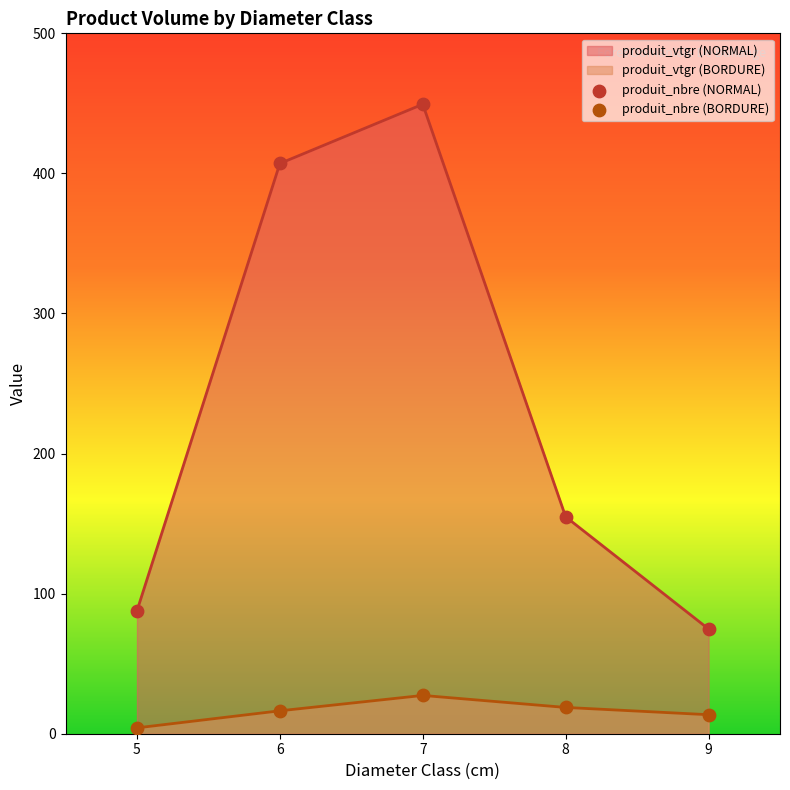

At how many categories does at least one series exceed 180?

2